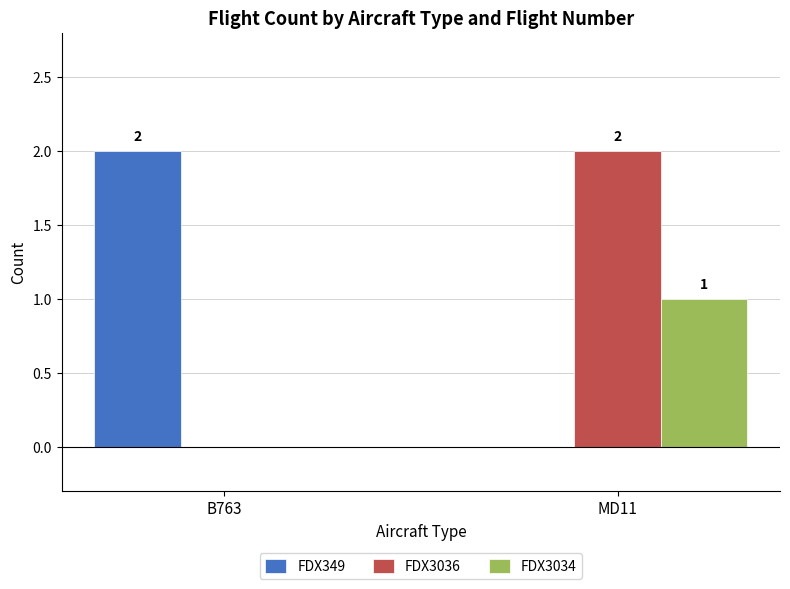

What are all the series names shown in the legend?

FDX349, FDX3036, FDX3034